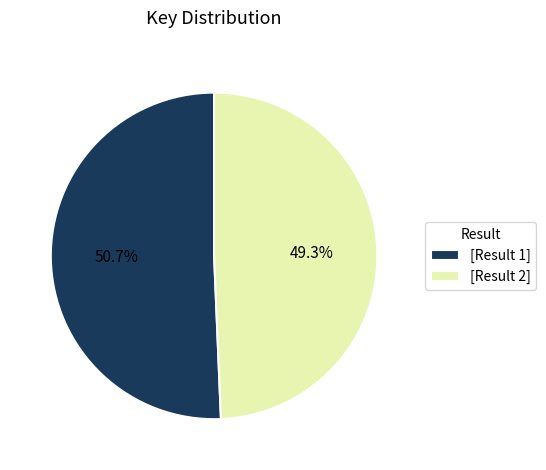

Between [Result 2] and [Result 1], which is larger?

[Result 1]